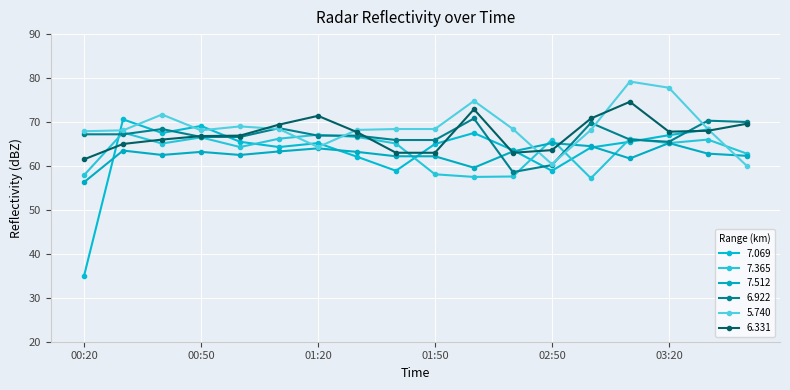

What position from the left is 03:30?

17